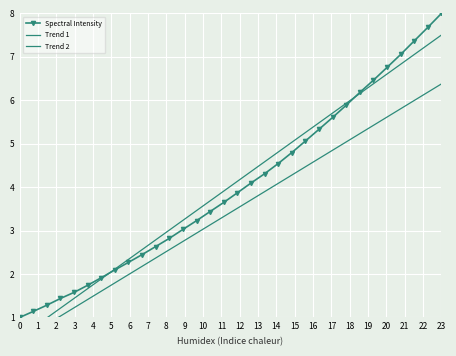

At which label does Spectral Intensity reach its peak?

23